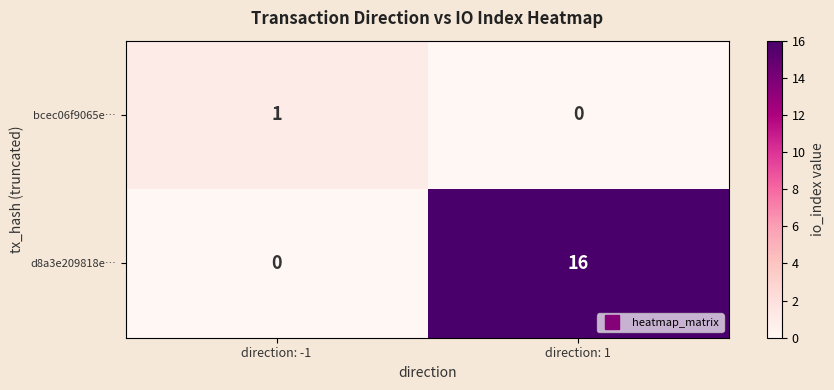

List the series in order of their peak value, highest first.

d8a3e209818e…, bcec06f9065e…